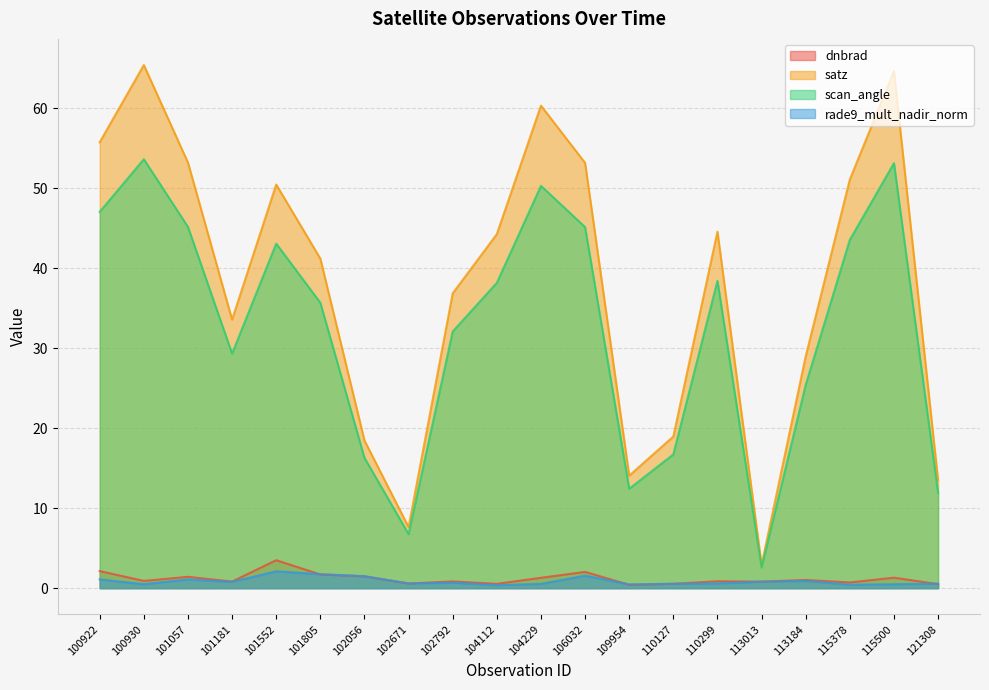

What is the difference between the maximum and second lowest values in the satz series?

57.8